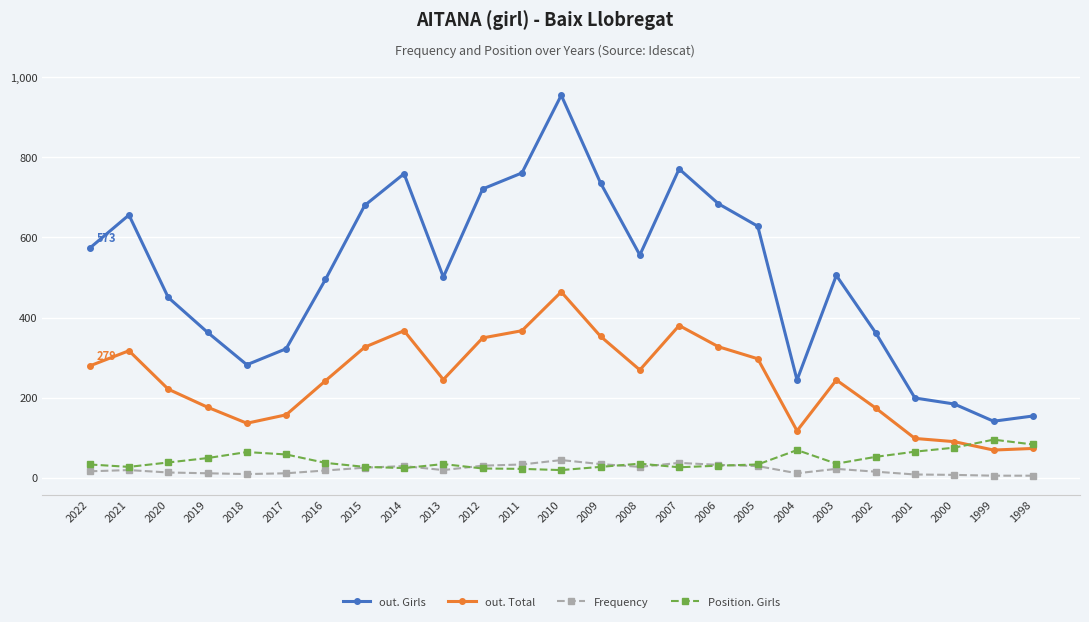

Is the value of out. Girls at 2009 greater than the value of Position. Girls at 2016?

Yes